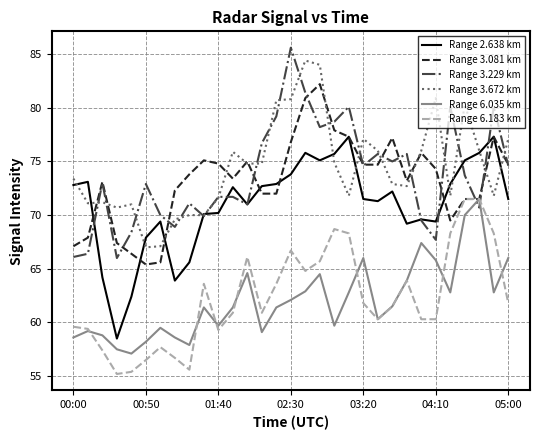

True or false: Range 6.035 km and Range 3.672 km intersect in this chart.

False